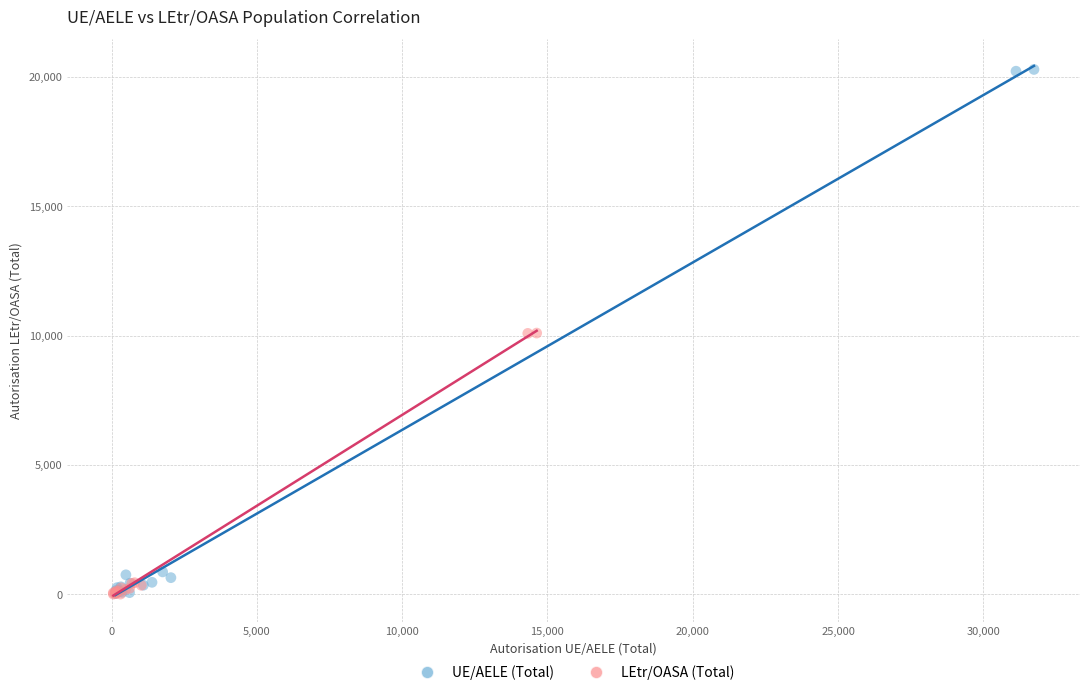

Which series reaches the maximum Y coordinate?

UE/AELE (Total)